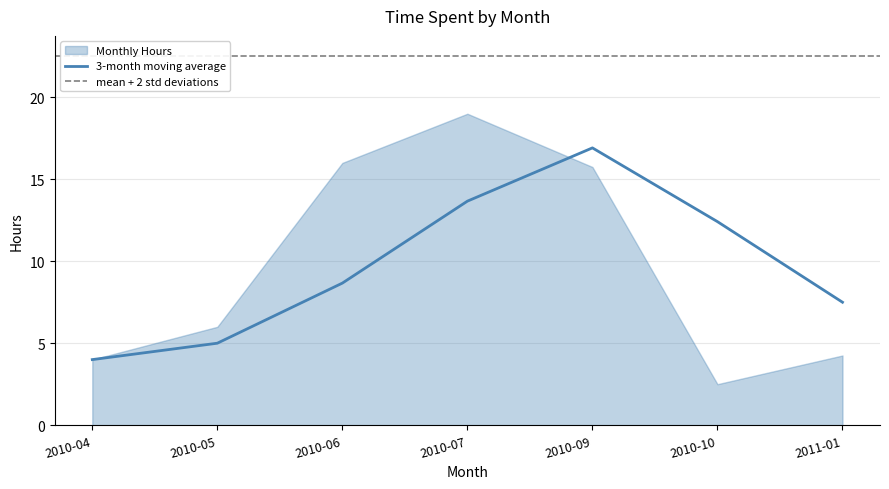

At which label does 3-month moving average first exceed 8?

2010-06